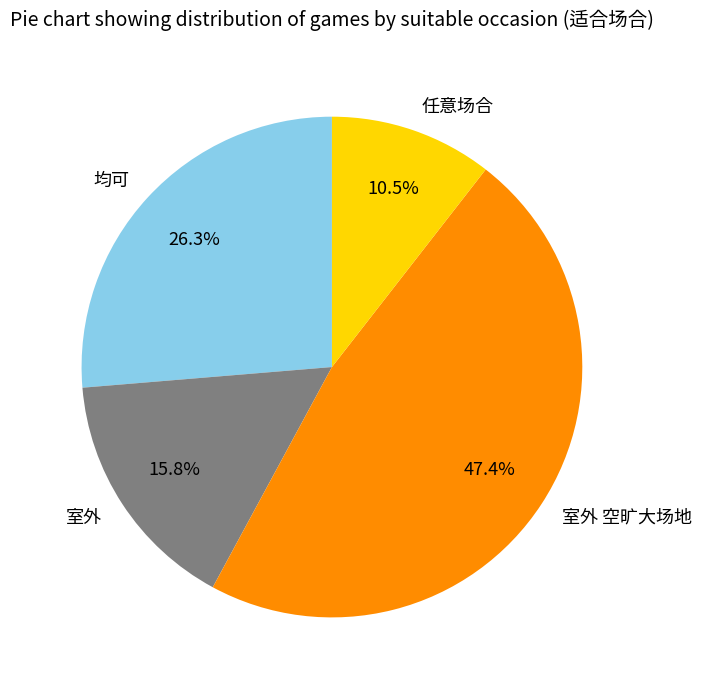

What is the ratio of the value at 任意场合 to the value at 均可?

0.4